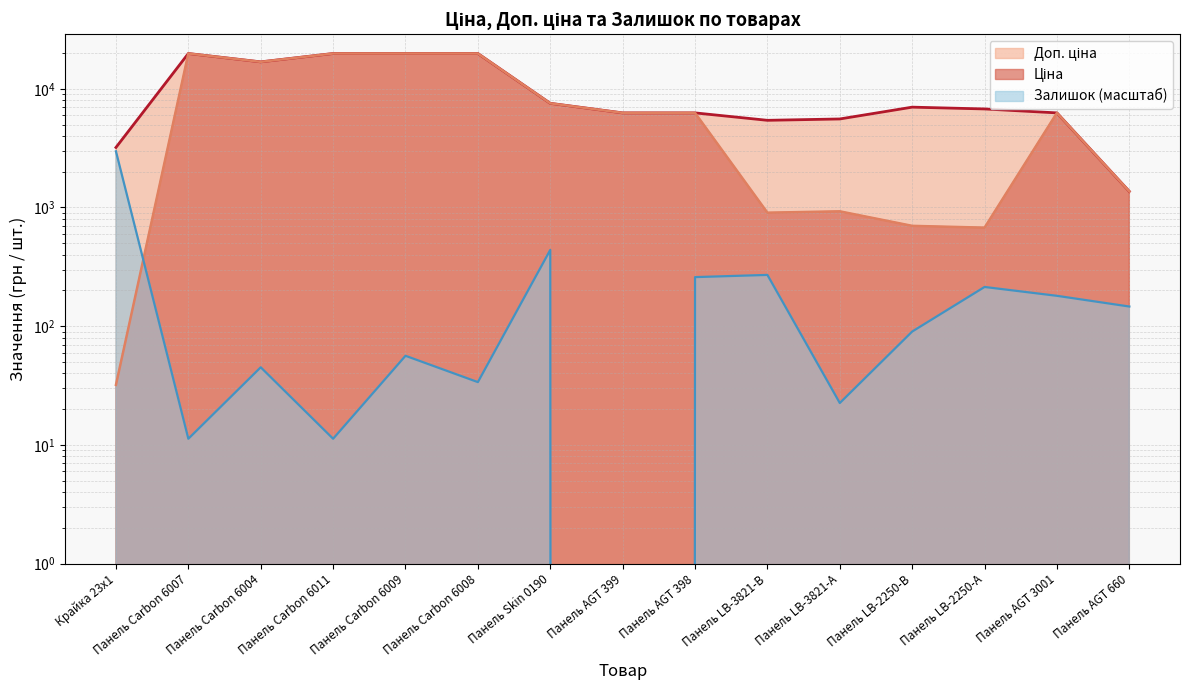

Which series has the largest total across all categories?

Доп. ціна